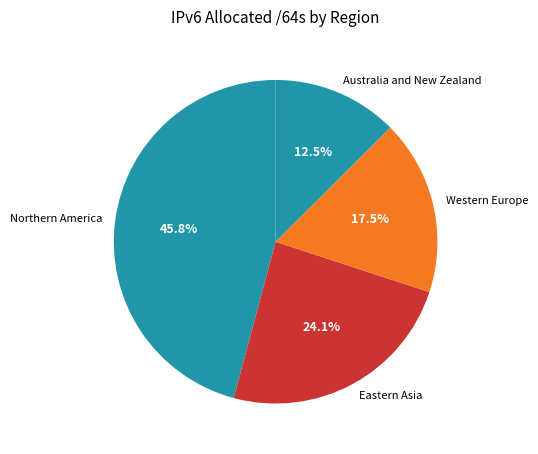

Do Australia and New Zealand and Western Europe together represent more than half of the pie?

No